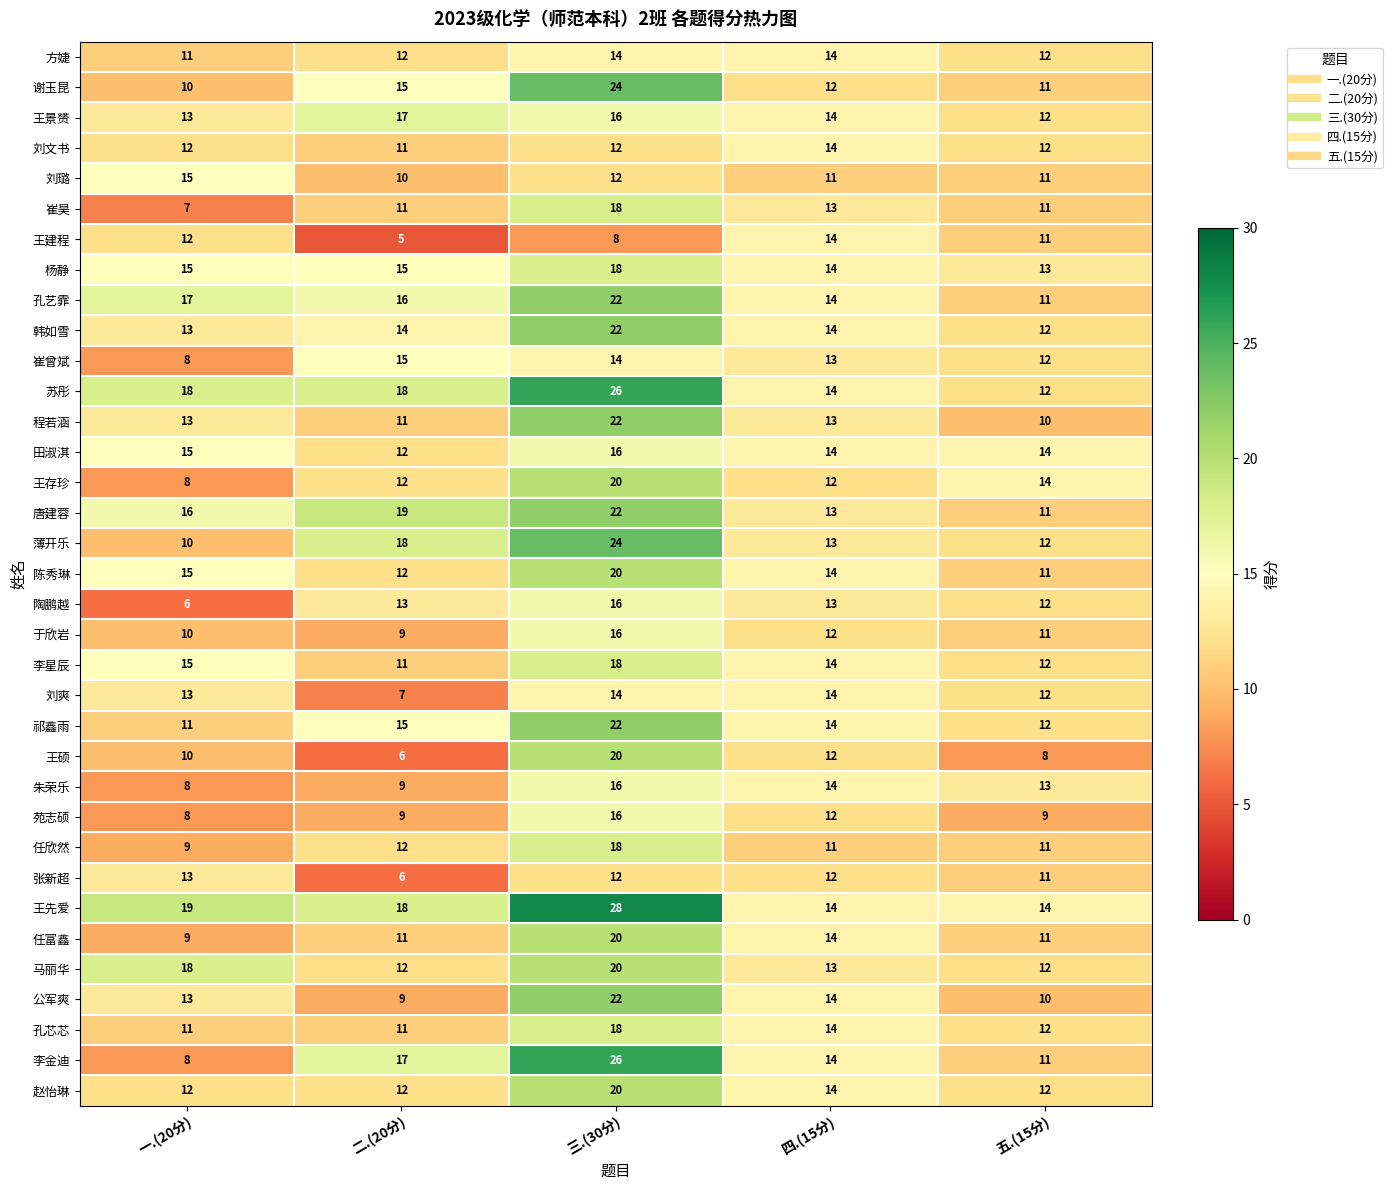

What is the spread (max minus min) of values at 一.(20分)?

13